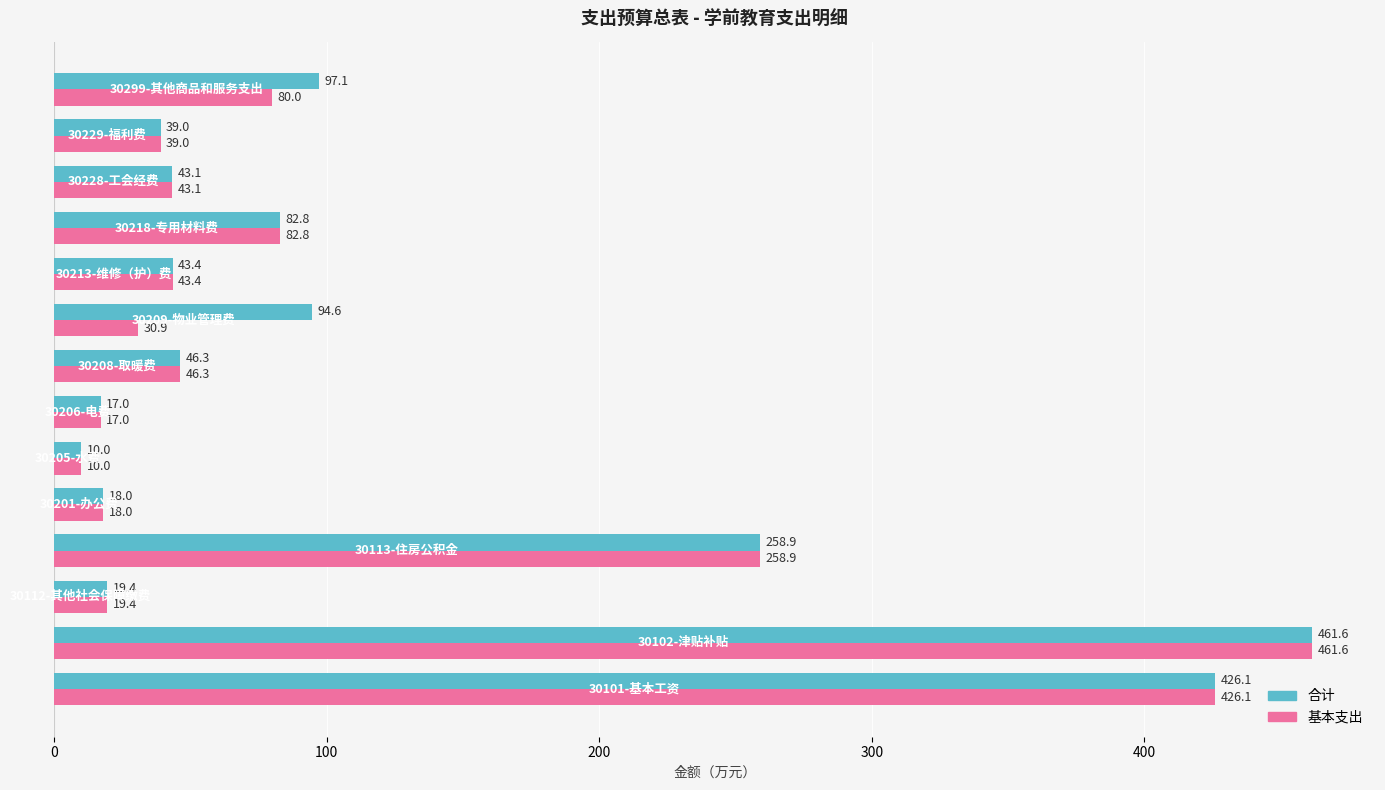

Which series has the largest total across all categories?

合计